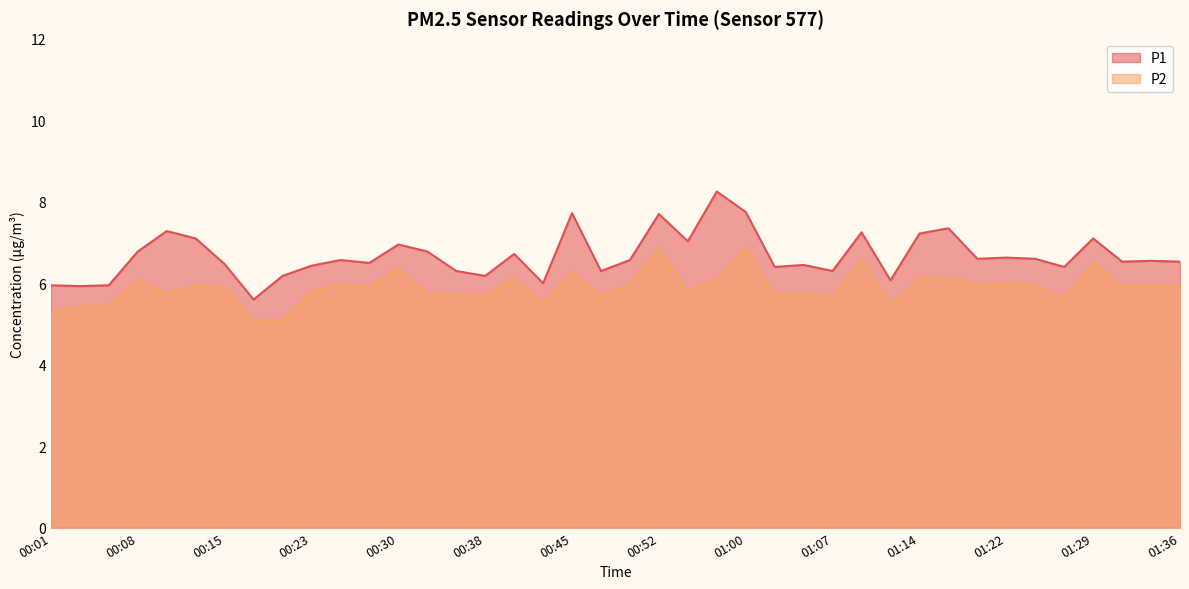

Is the value of P2 at 00:10 greater than the value of P1 at 00:42?

No